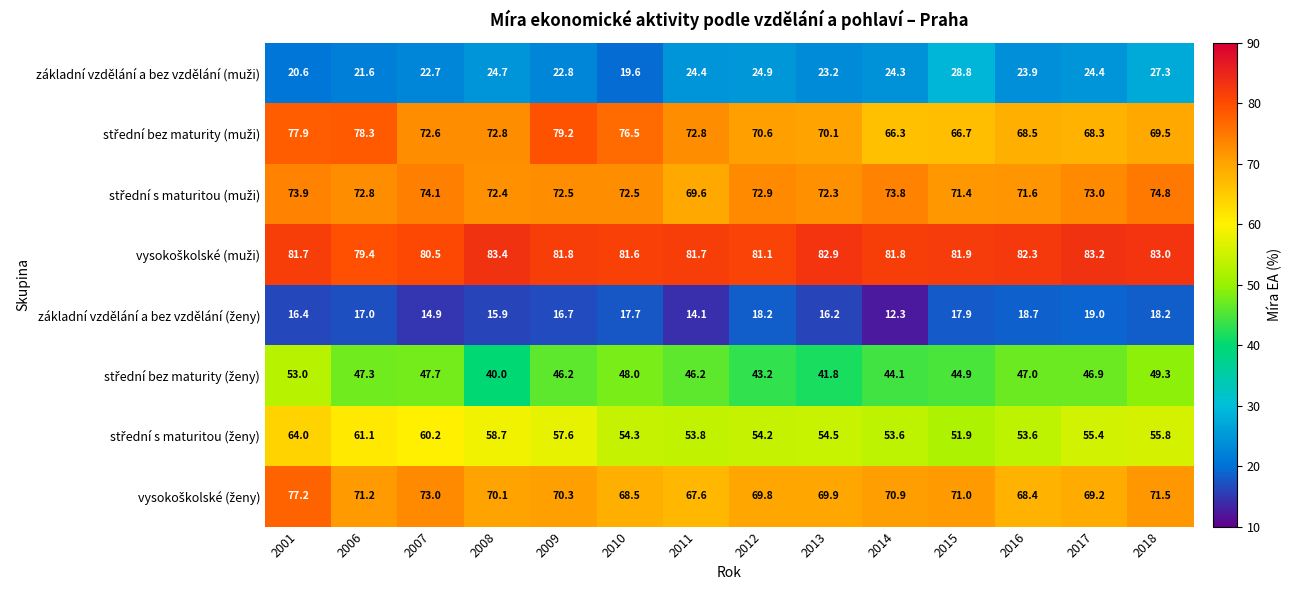

What is the greatest value displayed?

83.4